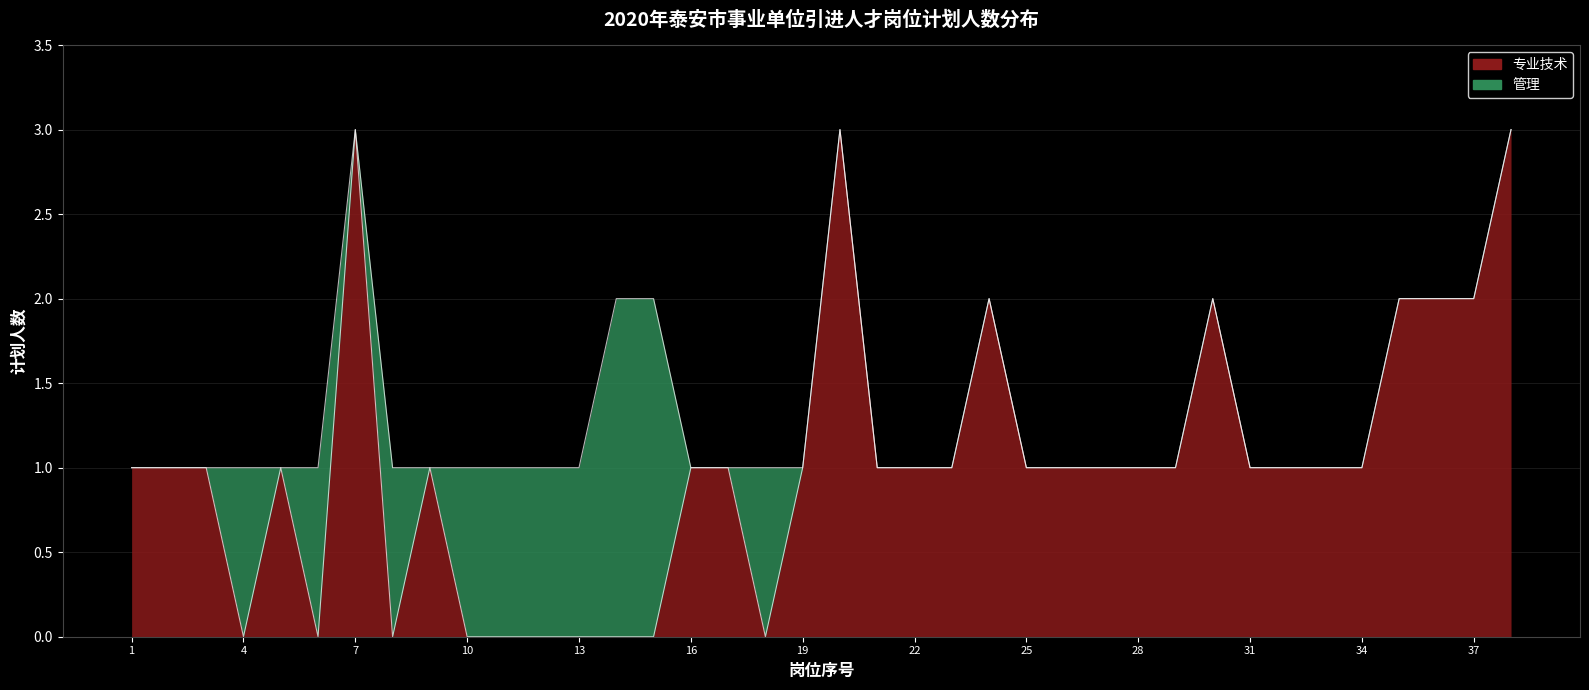

Approximately how many times larger is the value at 31 compared to 17?

1.0